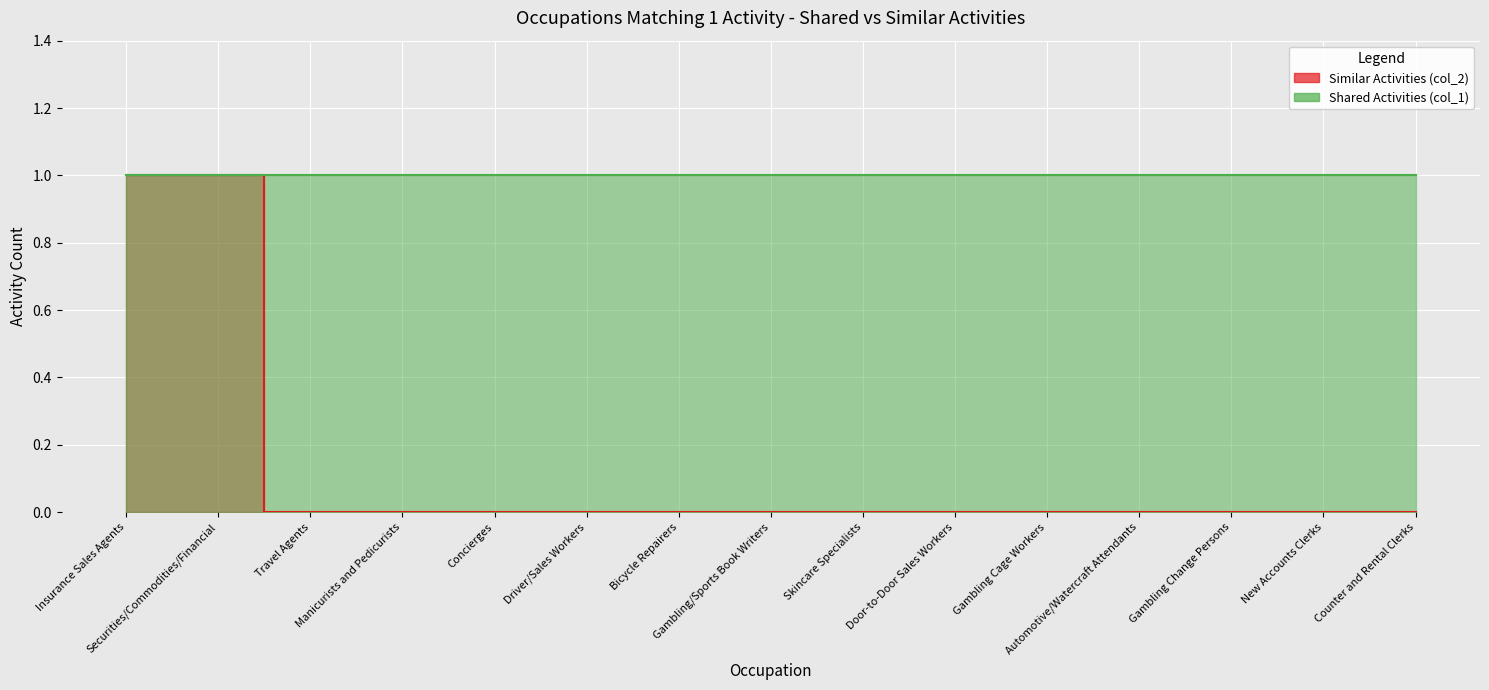

Reading right to left, list all the values displayed in this chart.

0	0	0	0	0	0	0	0	0	0	0	0	0	1	1